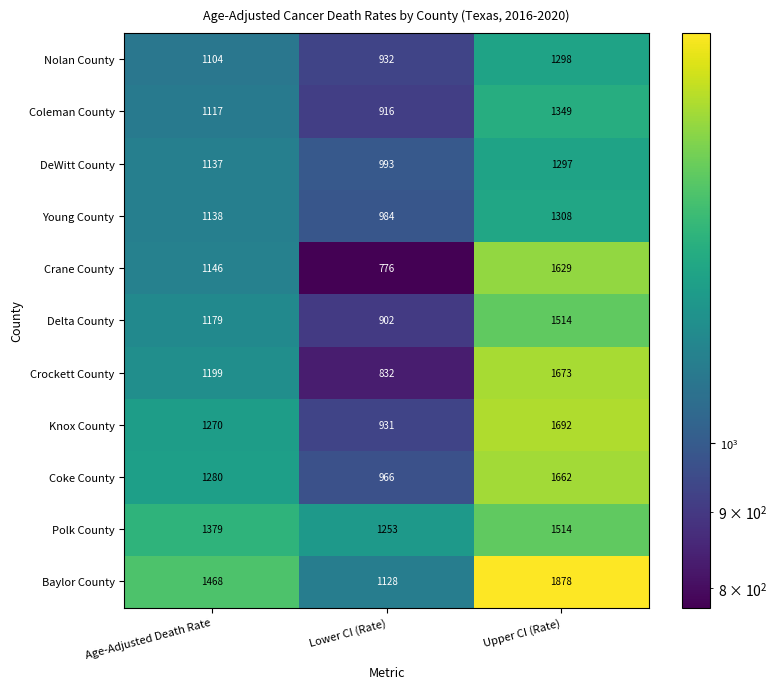

How many series are shown in this chart?

11